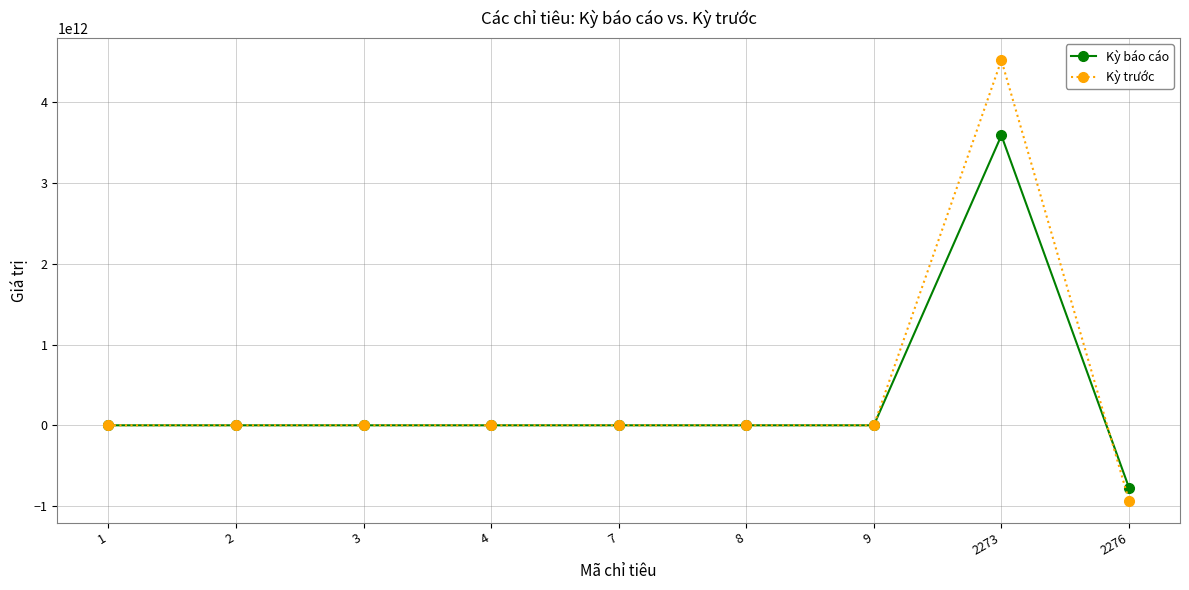

List the series in order of their overall mean, highest first.

Kỳ trước, Kỳ báo cáo